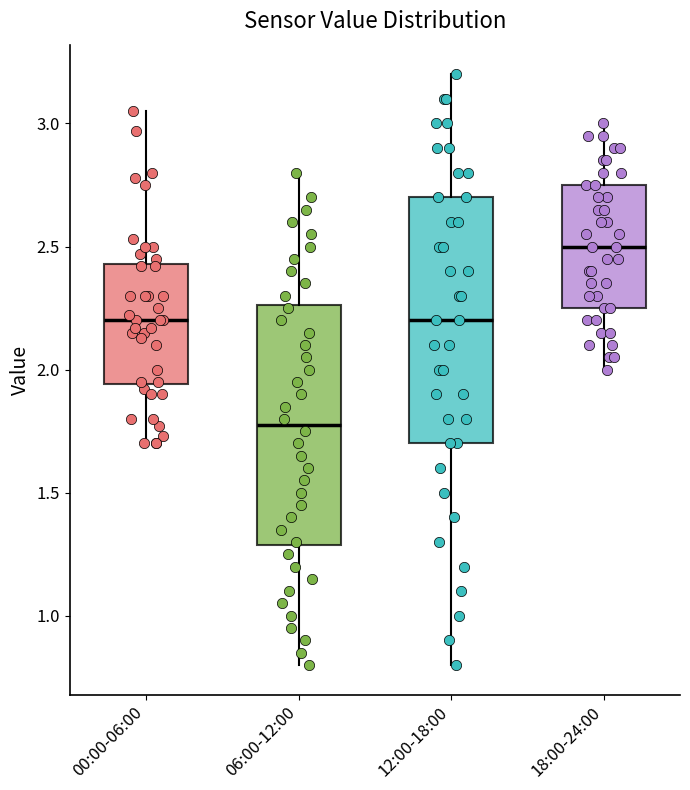

Where does the upper whisker of the box for 12:00-18:00 end on the y-axis? The values are not printed on the chart, so give them approximately, as read against the axis.

3.20